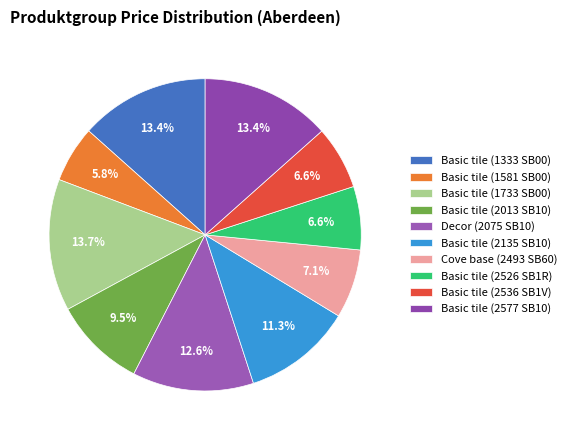

Which category has the smallest portion of the pie?

Basic tile (1581 SB00)